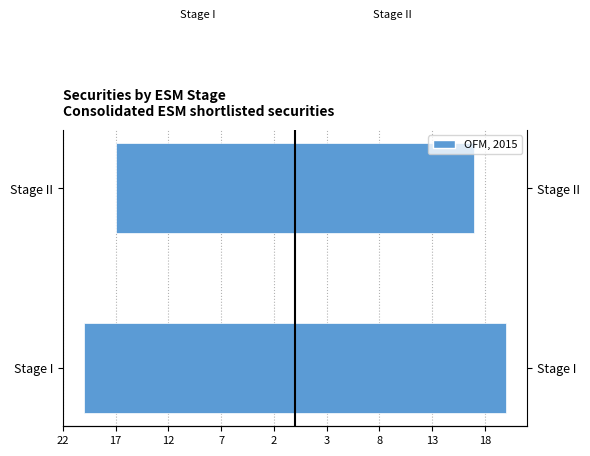

Reading right to left, transcribe all the data shown in this chart.

Stage I Count (Left): 17=-17	22=-20
OFM, 2015: 17=17	22=20